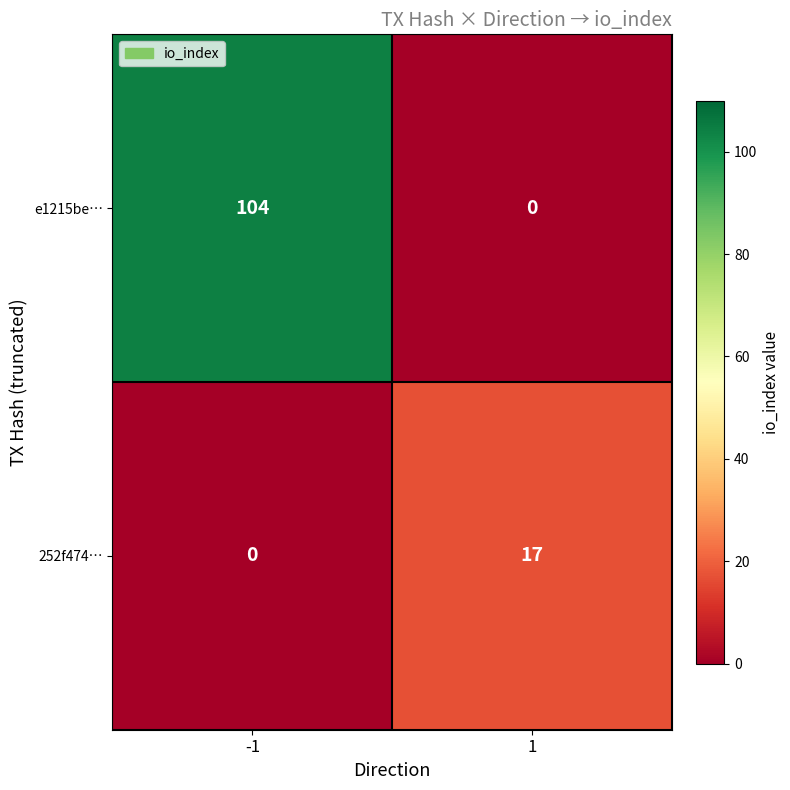

Between -1 and 1, which series saw the biggest shift?

e1215be…